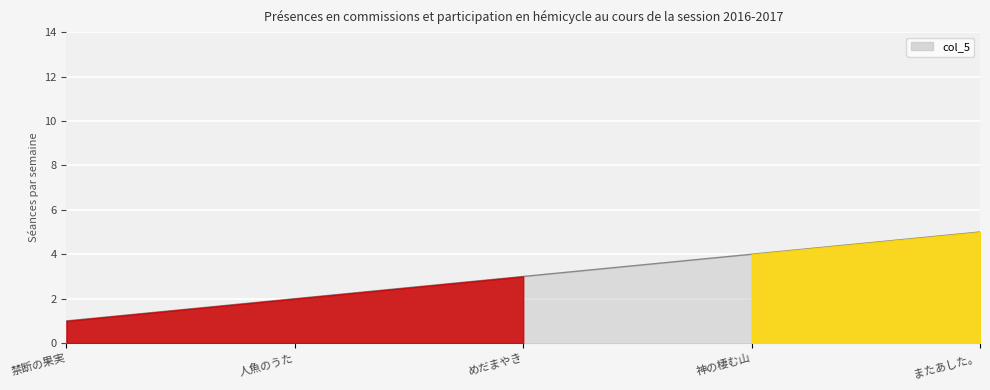

What is the approximate value at またあした。?

5